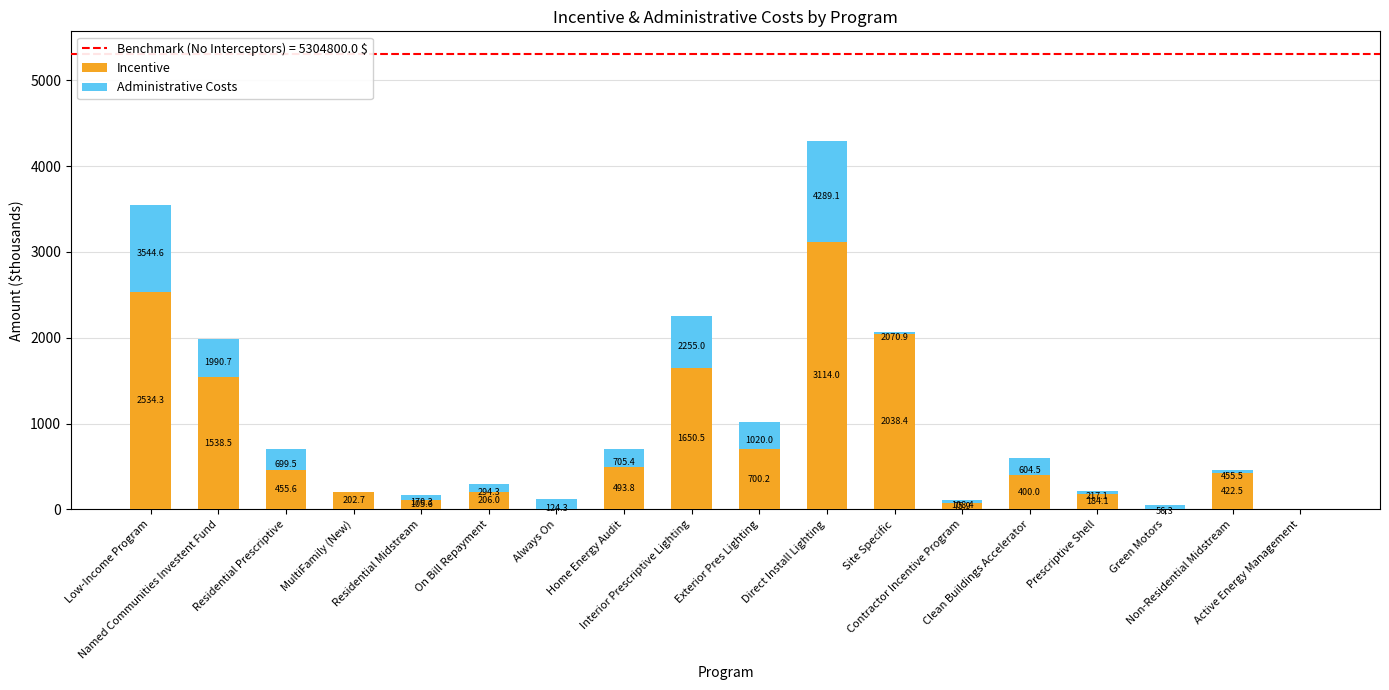

Are the bars horizontal?

No